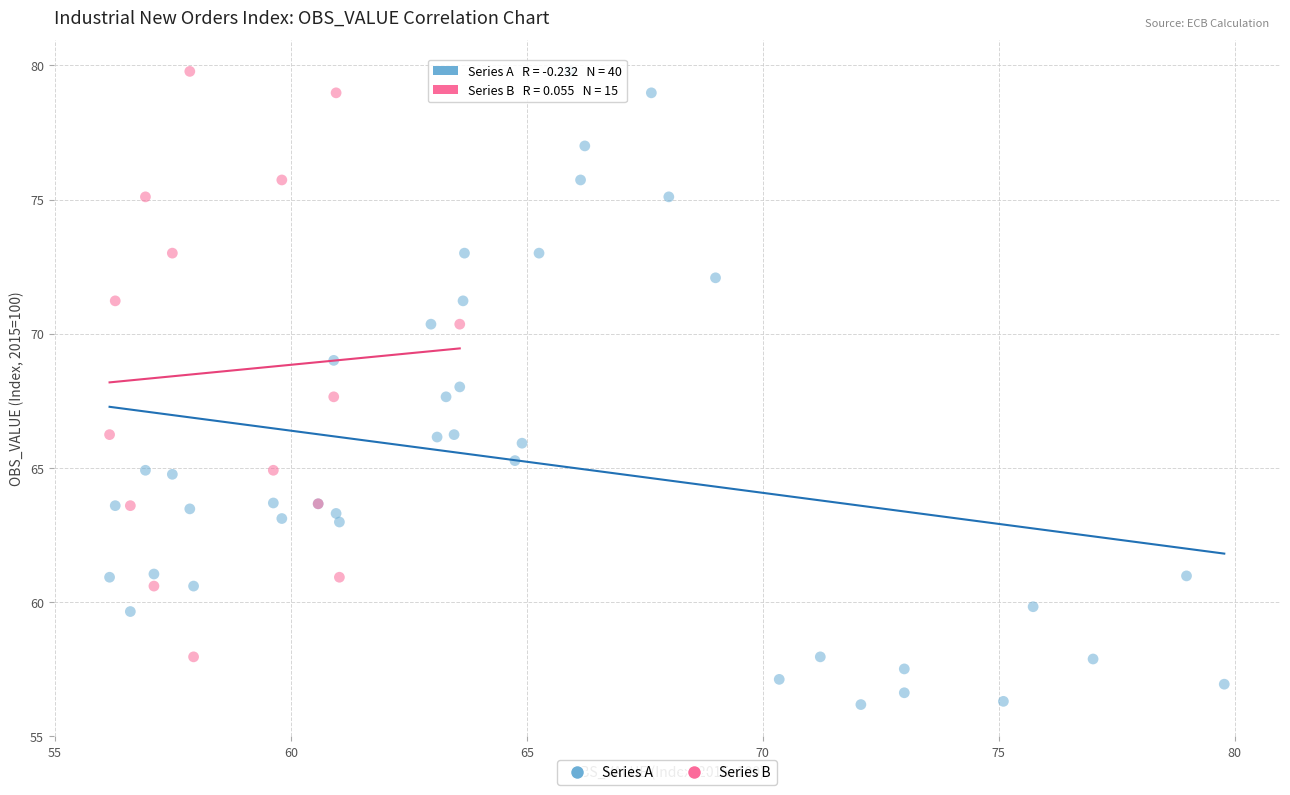

Which series has the widest spread of Y values?

Series A